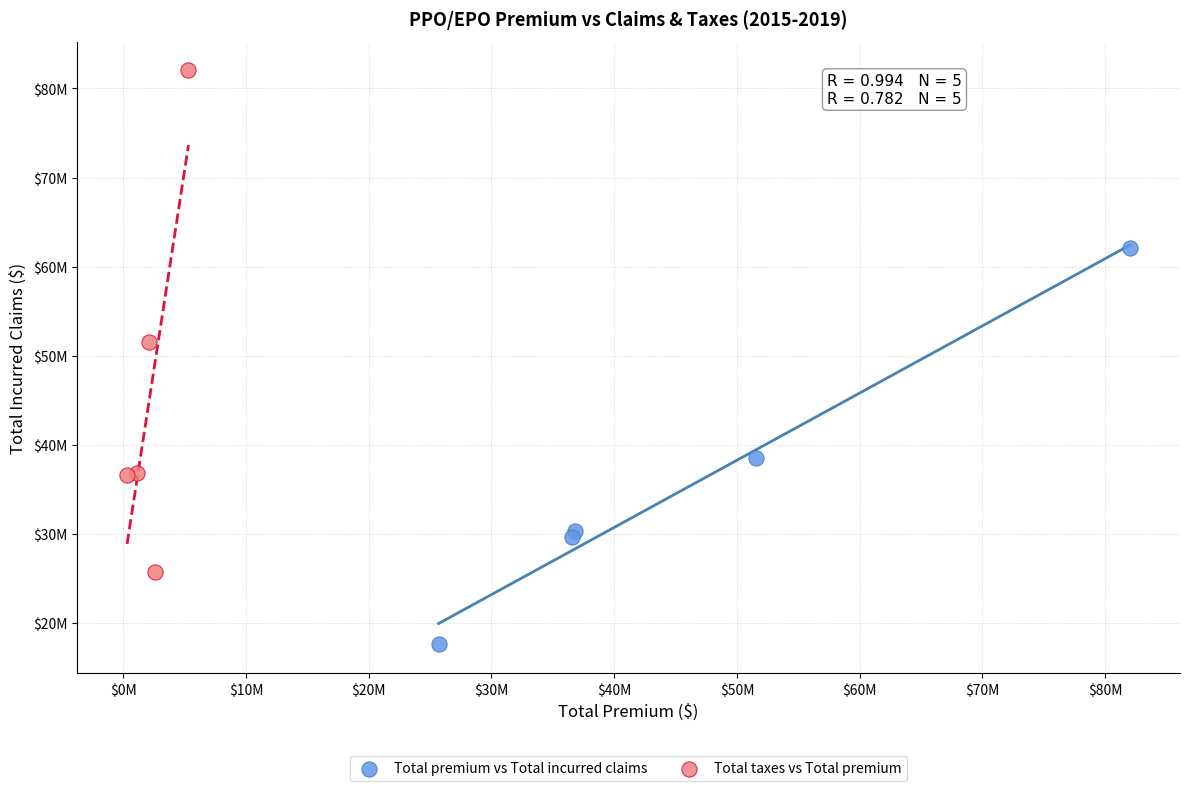

Which series contains the highest Y value?

Total taxes vs Total premium